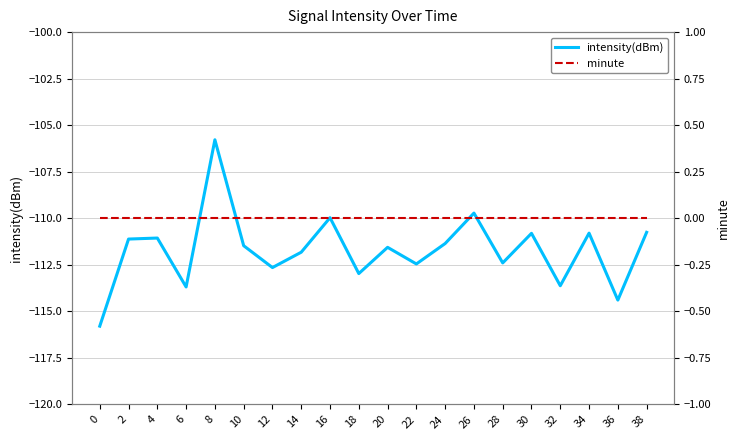

True or false: intensity(dBm) and minute intersect in this chart.

False